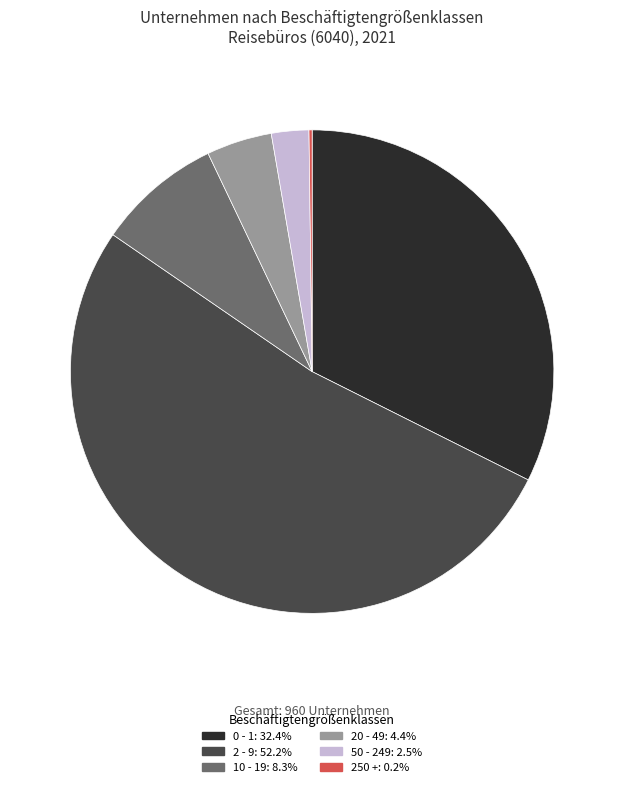

True or false: 10 - 19 accounts for 14% of the total.

False